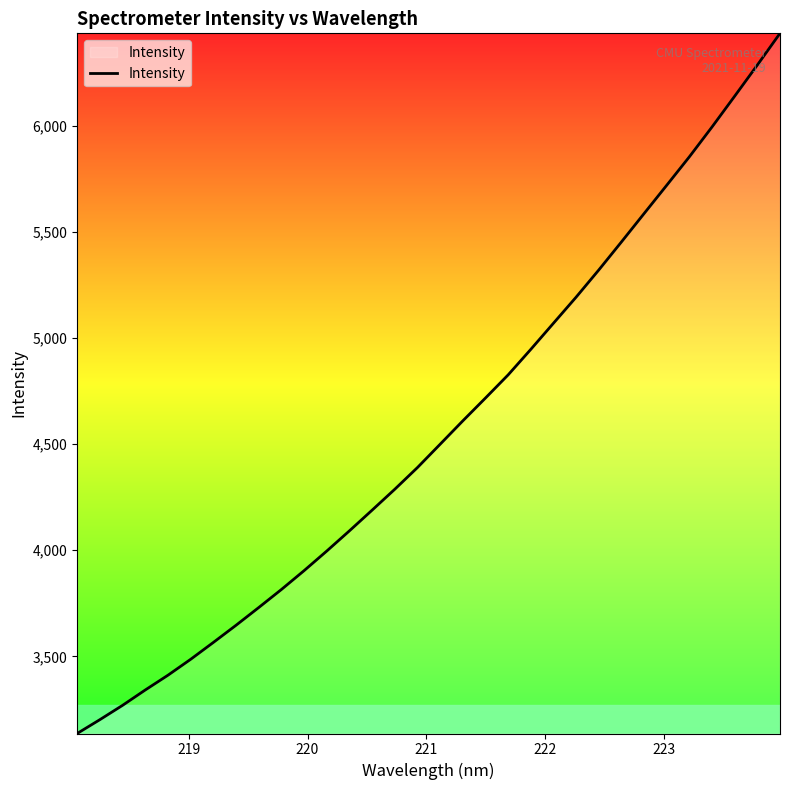

True or false: the data has more than 1 interior local peaks.

False